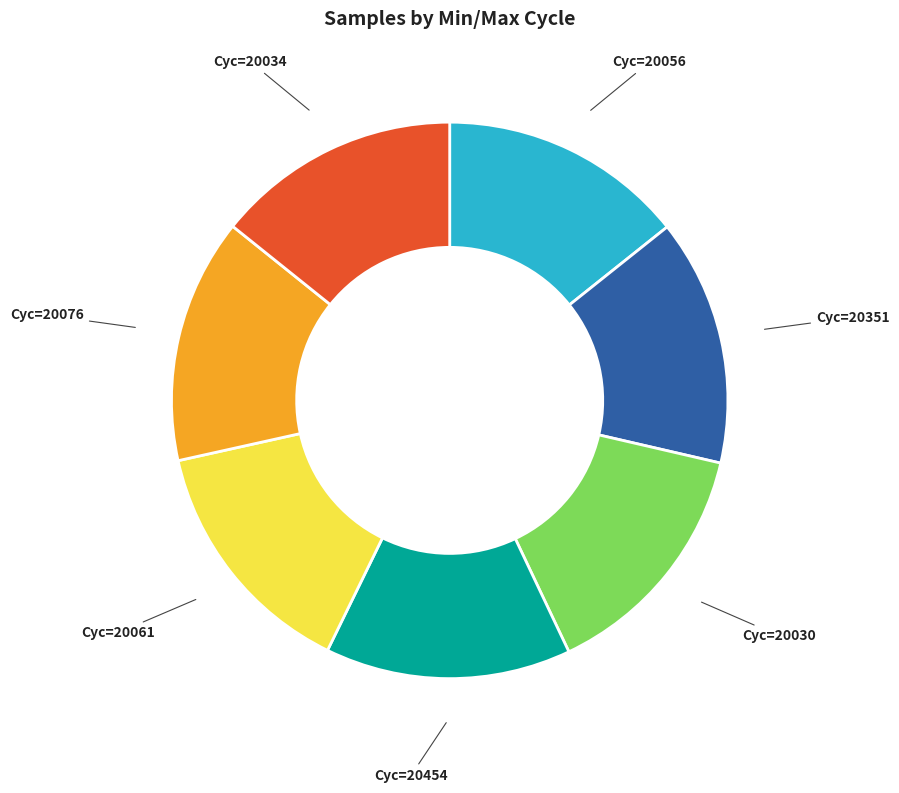

Is there any slice that represents more than half of the pie?

No